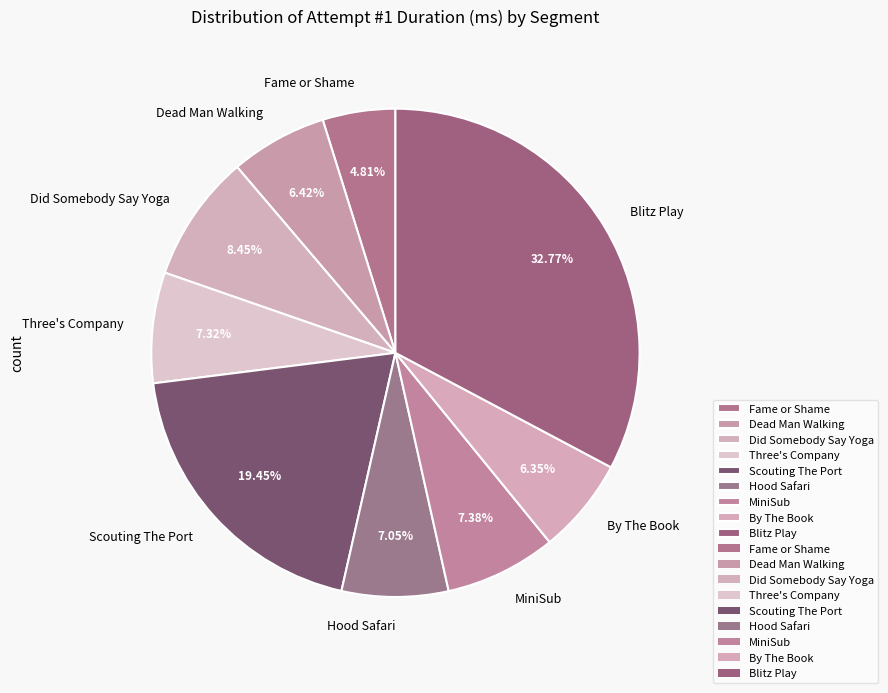

Which has a higher value, Dead Man Walking or Scouting The Port?

Scouting The Port